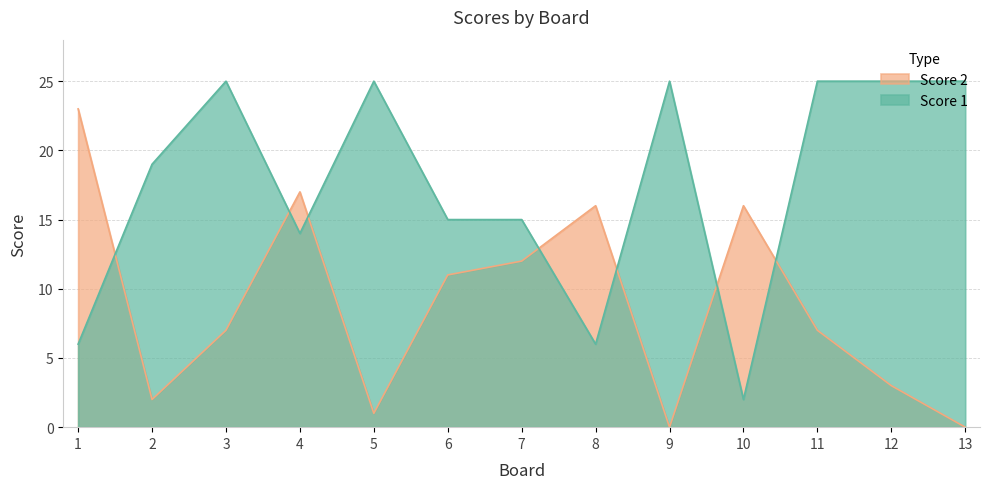

Reading left to right, transcribe all the data shown in this chart.

Score 1: 6	19	25	14	25	15	15	6	25	2	25	25	25
Score 2: 23	2	7	17	1	11	12	16	0	16	7	3	0